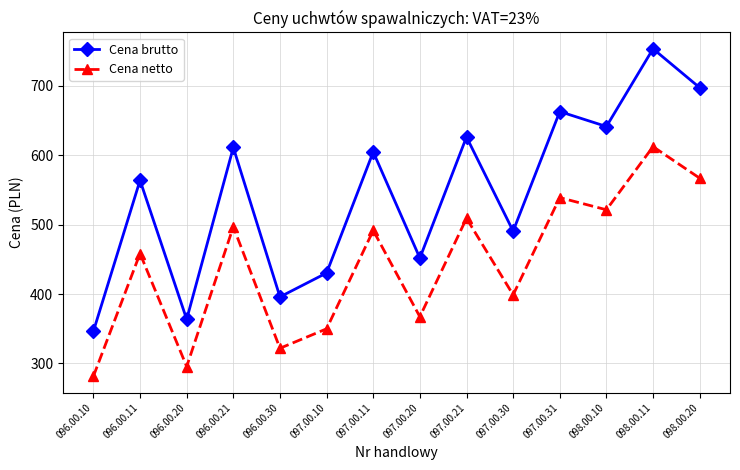

Rank the series by their average value, from highest to lowest.

Cena brutto, Cena netto